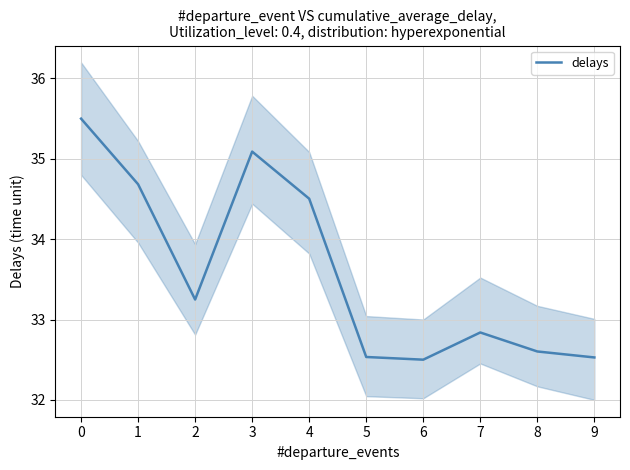

At which category does the chart reach its minimum across all series?

6